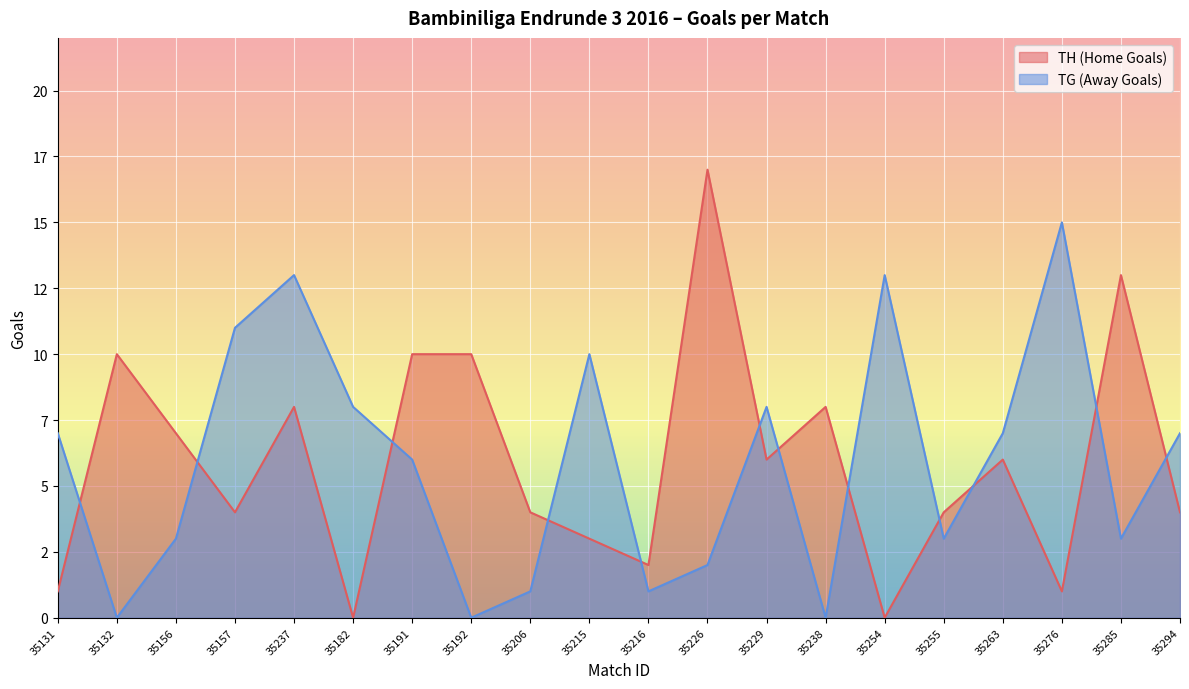

Which has a higher value, 35132 or 35285?

35285